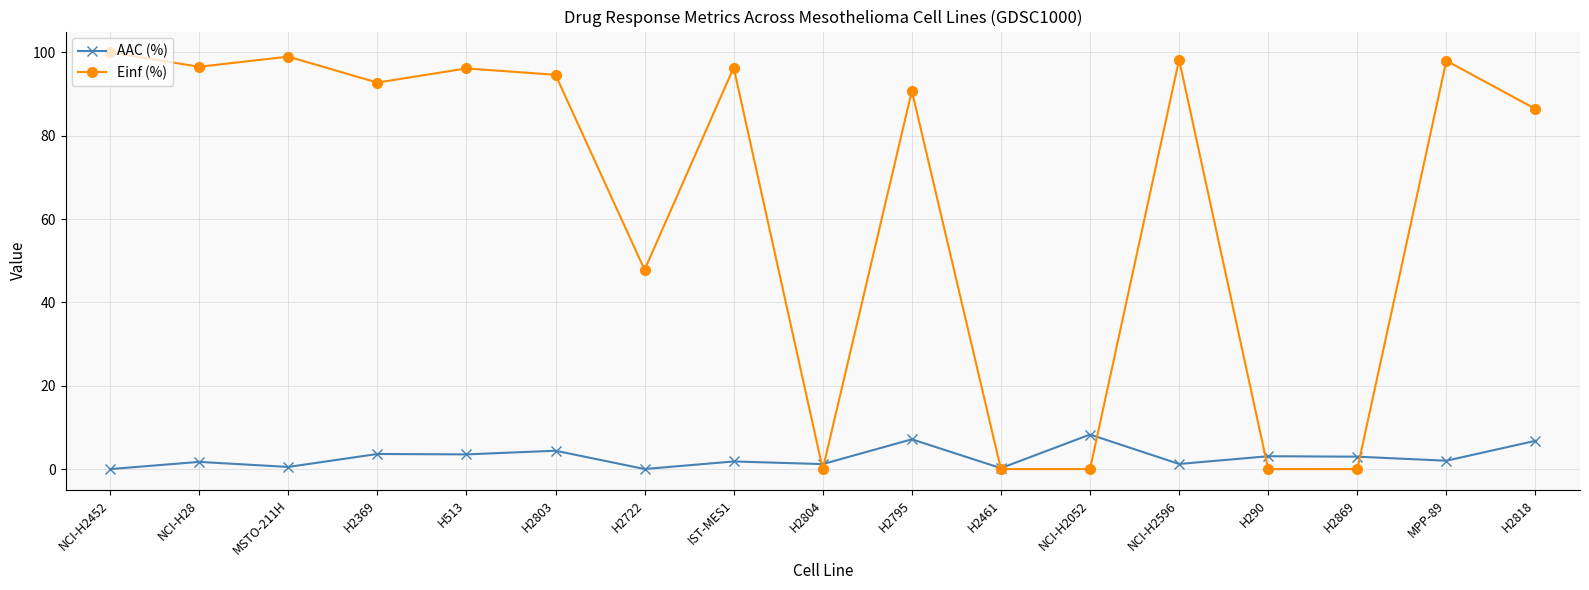

Which series has the largest total across all categories?

Einf (%)